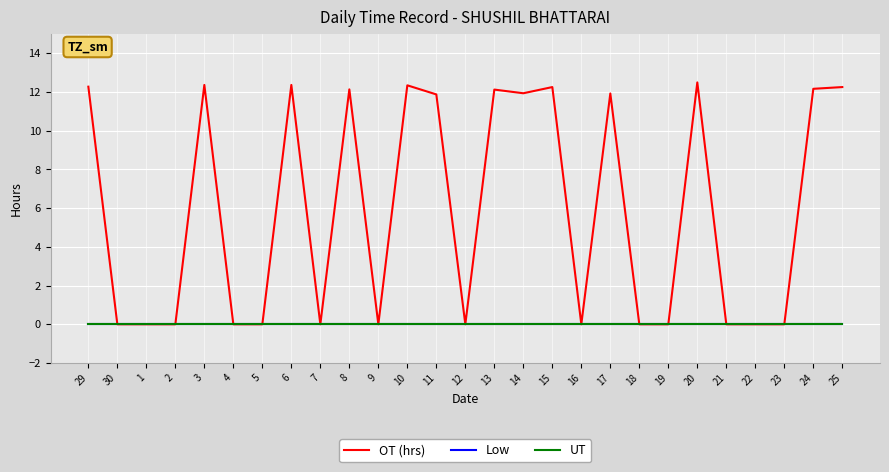

At which category does the chart reach its peak across all series?

20